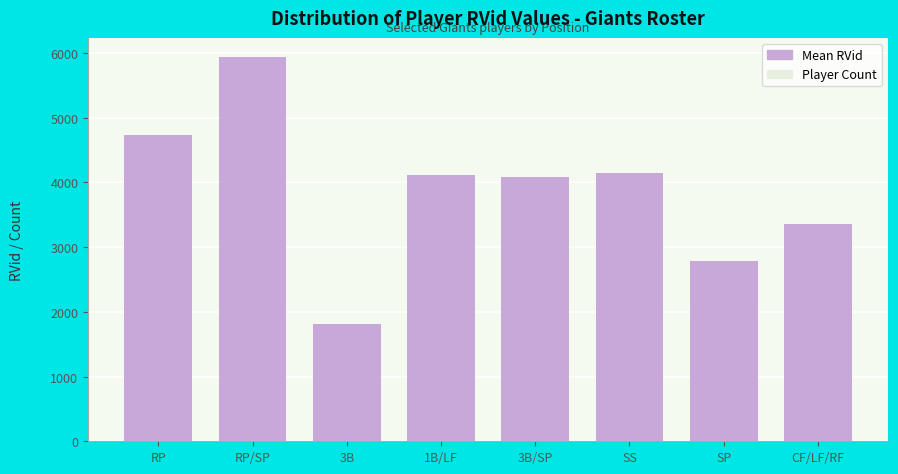

At which label does Mean RVid first exceed 4113?

RP